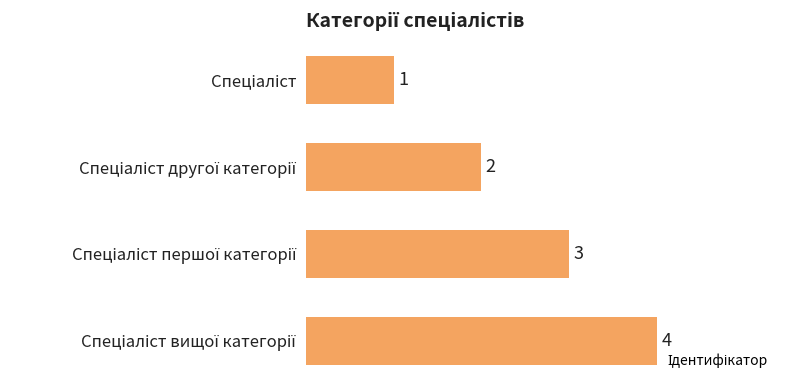

How many values are between 2 and 4?

3